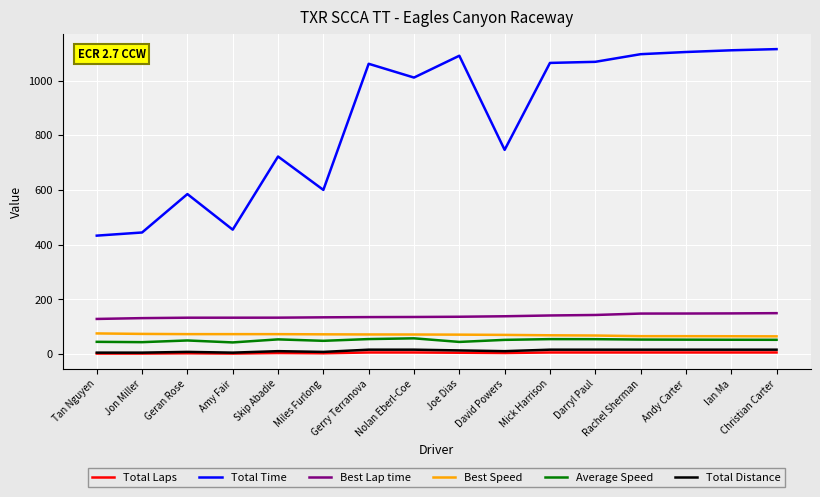

What is the sum of all Average Speed values?

813.0